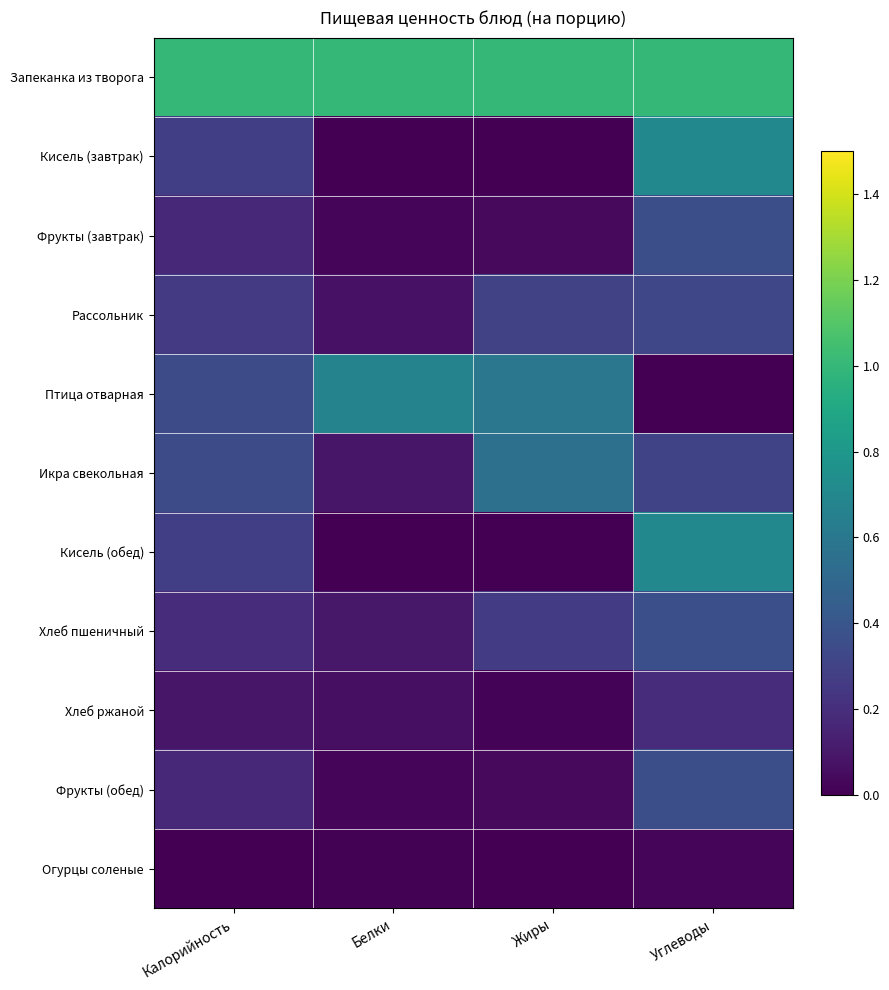

Which category has the lowest value across all series?

Белки